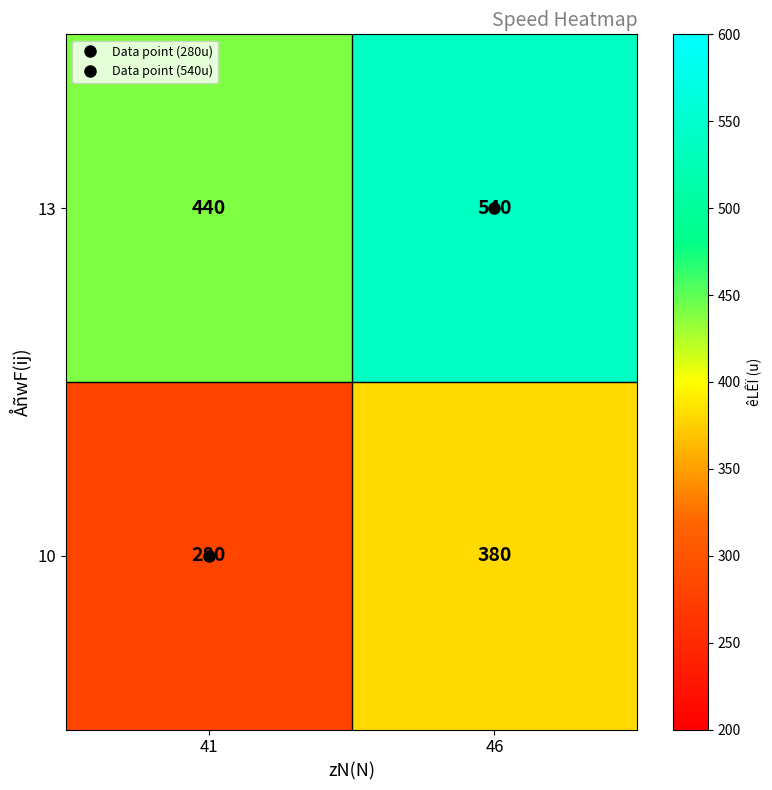

What is the spread (max minus min) of values at 41?

160